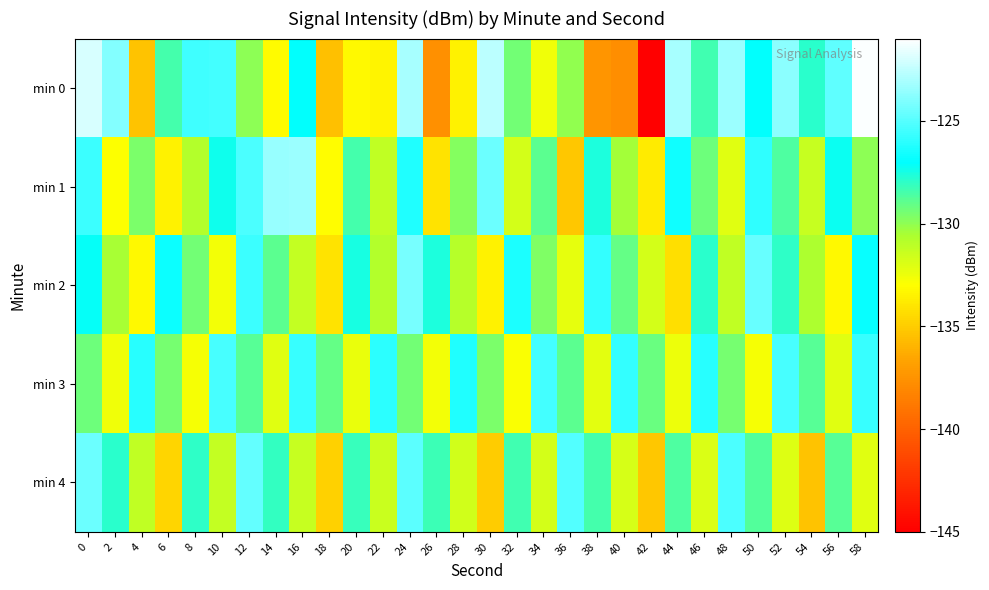

What is the difference between the highest and lowest values at 24?

6.3